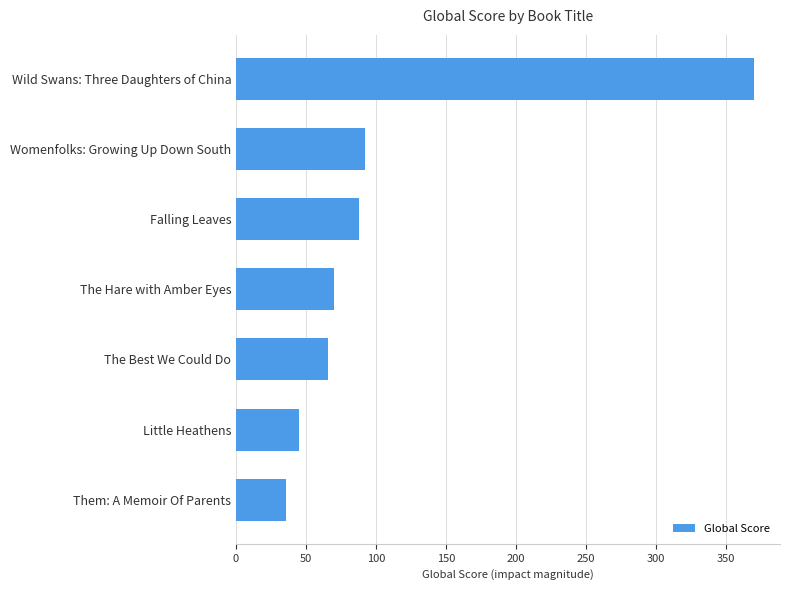

What is the change in value from Little Heathens to The Best We Could Do?

+21